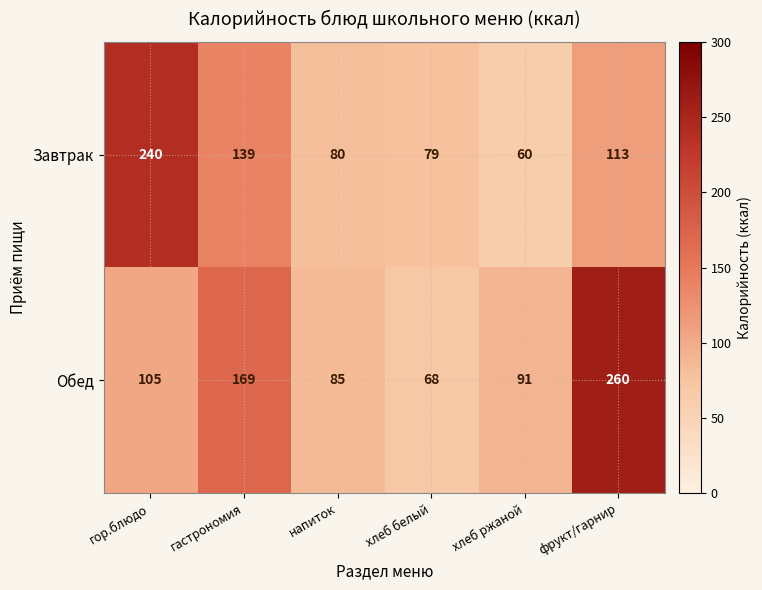

What is the difference between the highest and lowest values at хлеб белый?

11